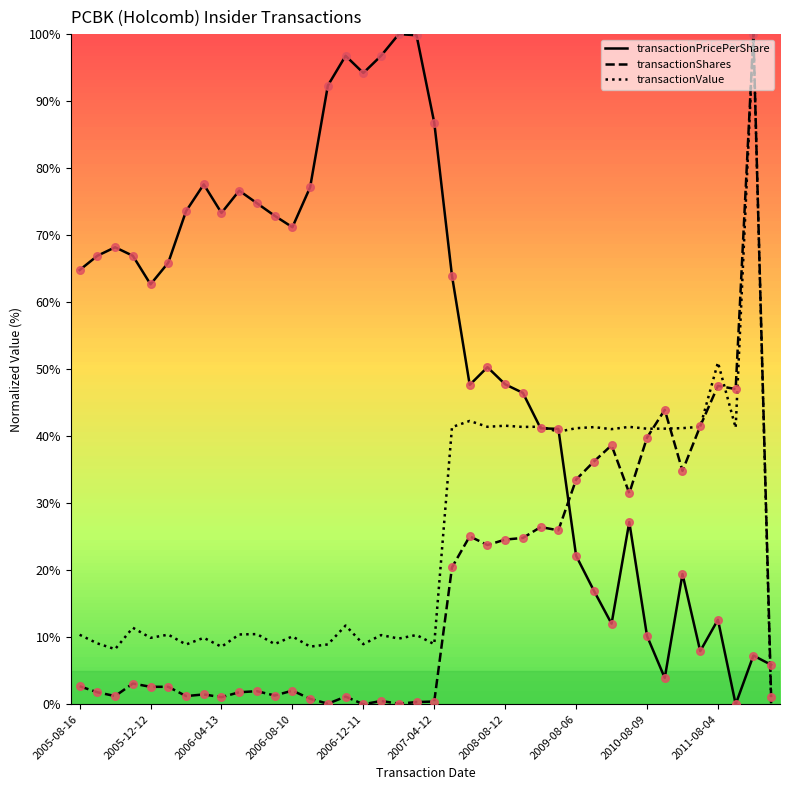

What is the greatest value displayed?

100.0